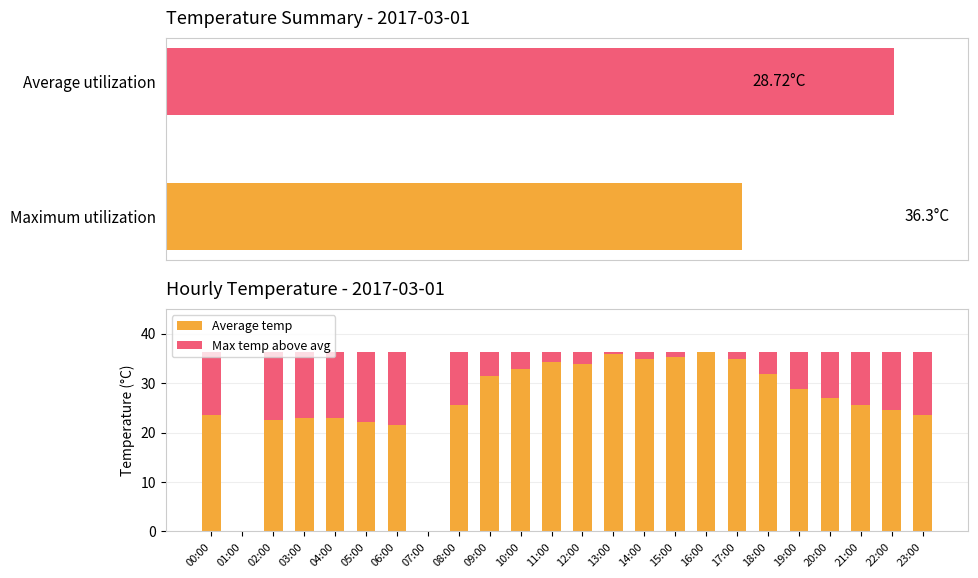

At how many categories does at least one series exceed 23?

17